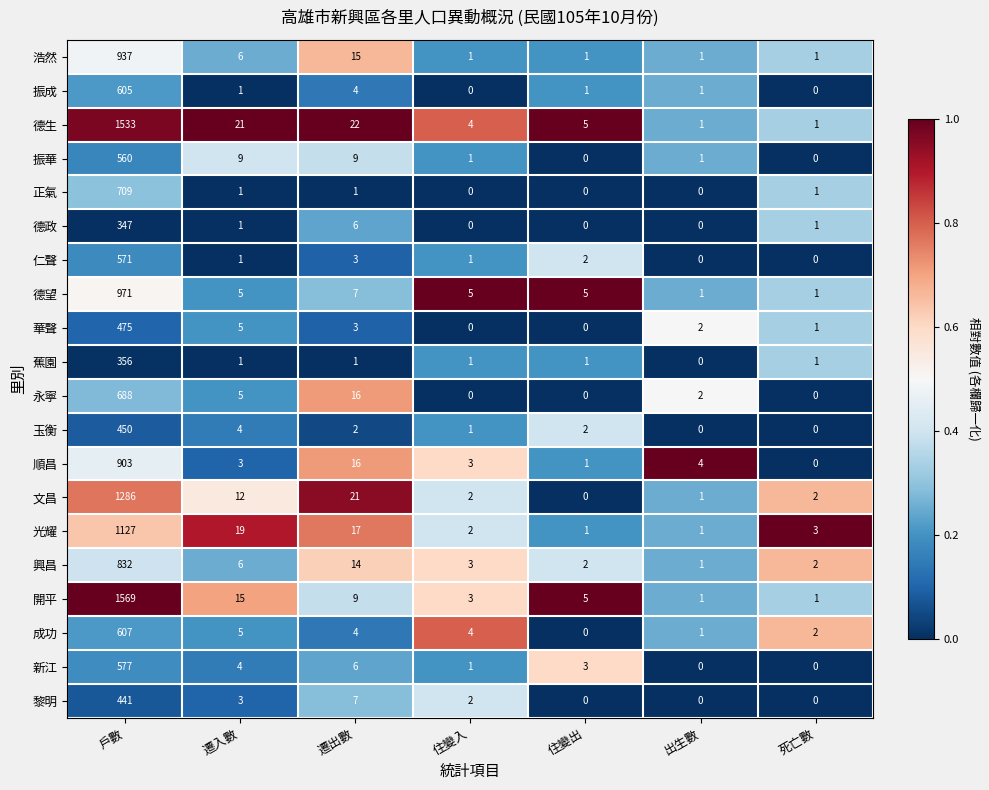

Which series changed the most between 遷入數 and 住變出?

光耀